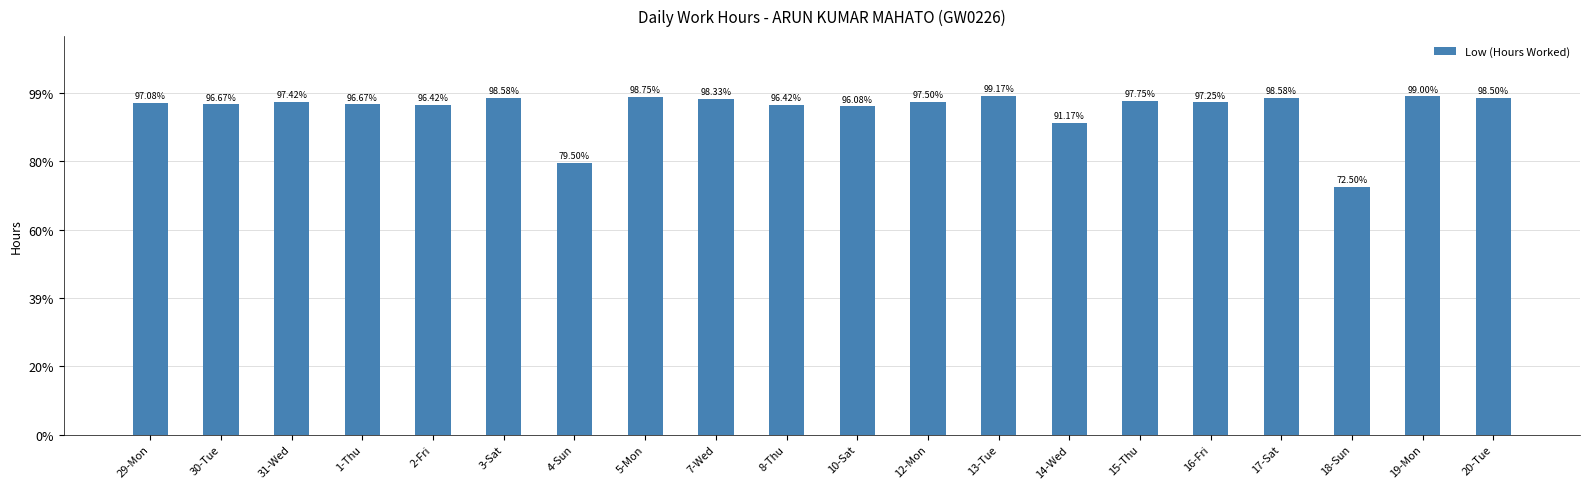

List the labels in order of value, largest first.

13-Tue, 19-Mon, 5-Mon, 3-Sat, 17-Sat, 20-Tue, 7-Wed, 15-Thu, 12-Mon, 31-Wed, 16-Fri, 29-Mon, 30-Tue, 1-Thu, 2-Fri, 8-Thu, 10-Sat, 14-Wed, 4-Sun, 18-Sun